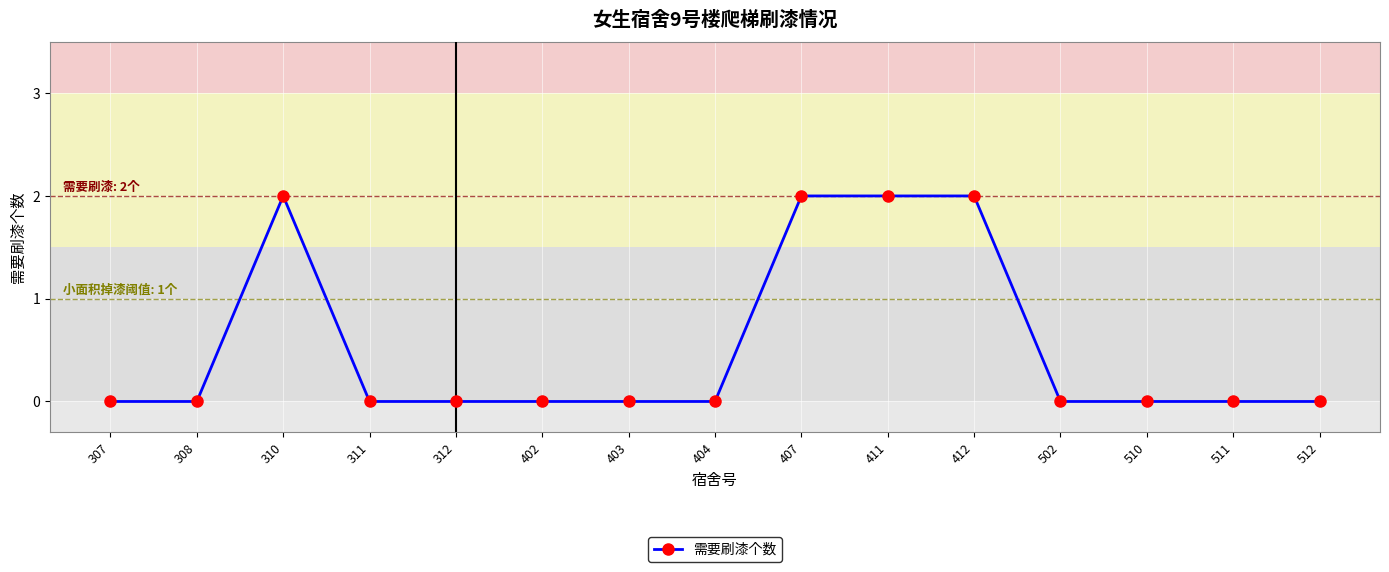

Which has a higher value, 310 or 511?

310